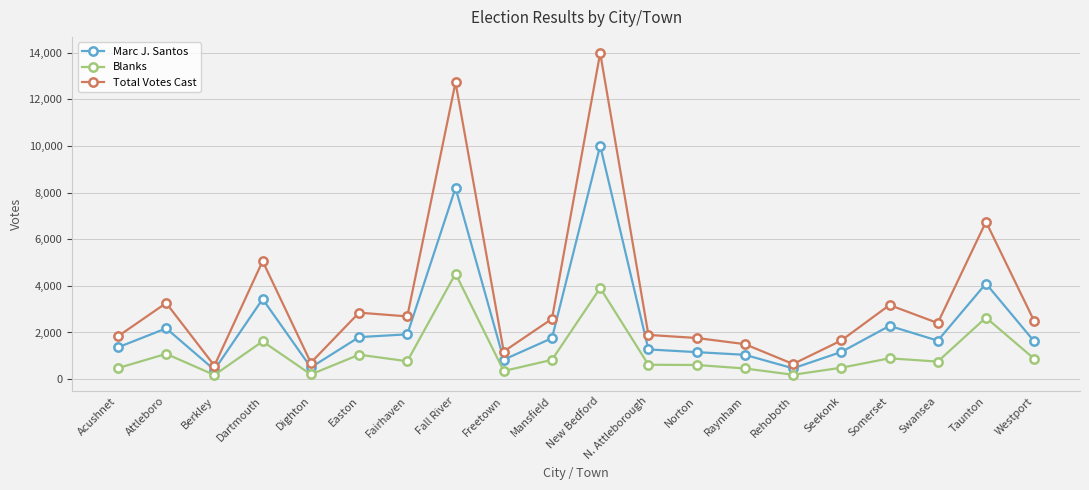

What is the label of the 4th point from the right?

Somerset